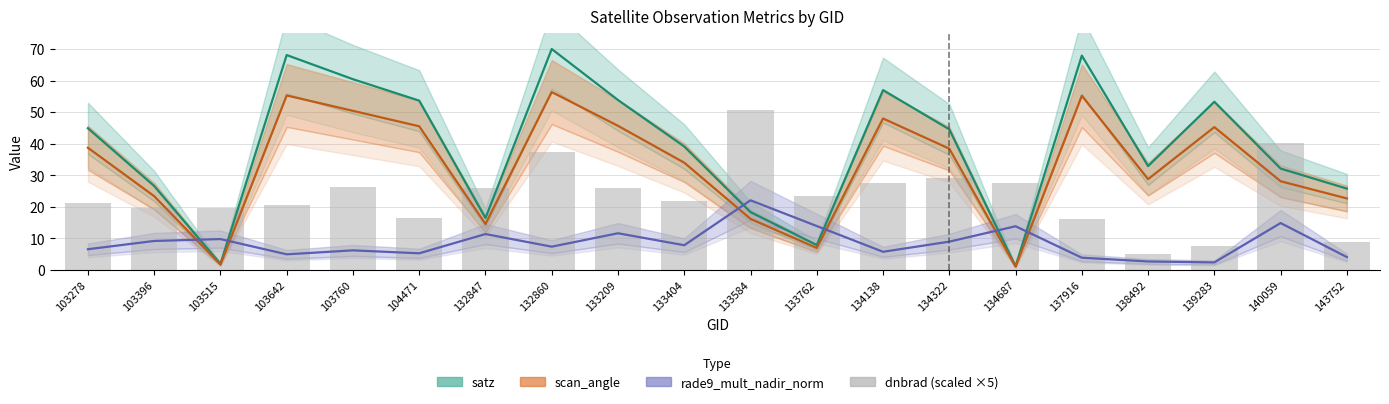

Which series has the largest total across all categories?

satz